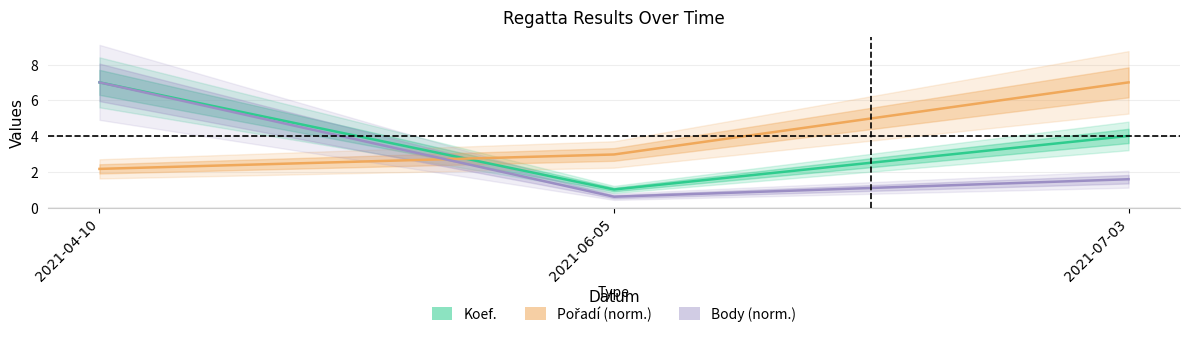

Reading left to right, transcribe all the data shown in this chart.

Koef.: 2021-04-10=7.0	2021-06-05=1.0	2021-07-03=4.0
Pořadí (norm.): 2021-04-10=2.2	2021-06-05=3.0	2021-07-03=7.0
Body (norm.): 2021-04-10=7.0	2021-06-05=0.6	2021-07-03=1.6